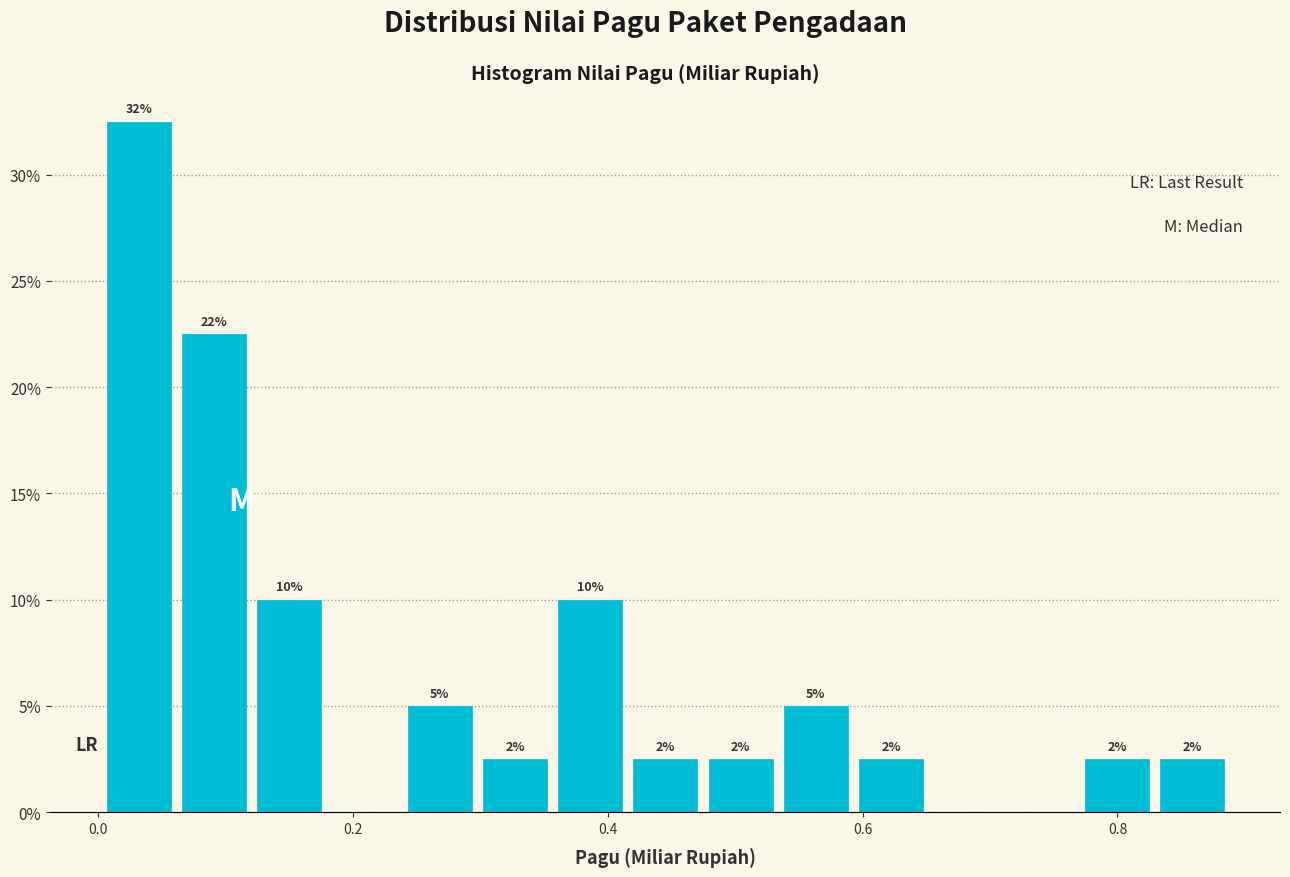

Around what value on the x-axis is the tallest bar? Give the approximate position of its centre, as read against the axis.

0.04